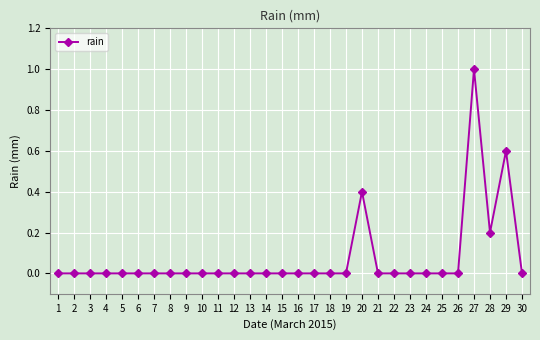

Reading left to right, list all the values displayed in this chart.

1=0.0	2=0.0	3=0.0	4=0.0	5=0.0	6=0.0	7=0.0	8=0.0	9=0.0	10=0.0	11=0.0	12=0.0	13=0.0	14=0.0	15=0.0	16=0.0	17=0.0	18=0.0	19=0.0	20=0.4	21=0.0	22=0.0	23=0.0	24=0.0	25=0.0	26=0.0	27=1.0	28=0.2	29=0.6	30=0.0